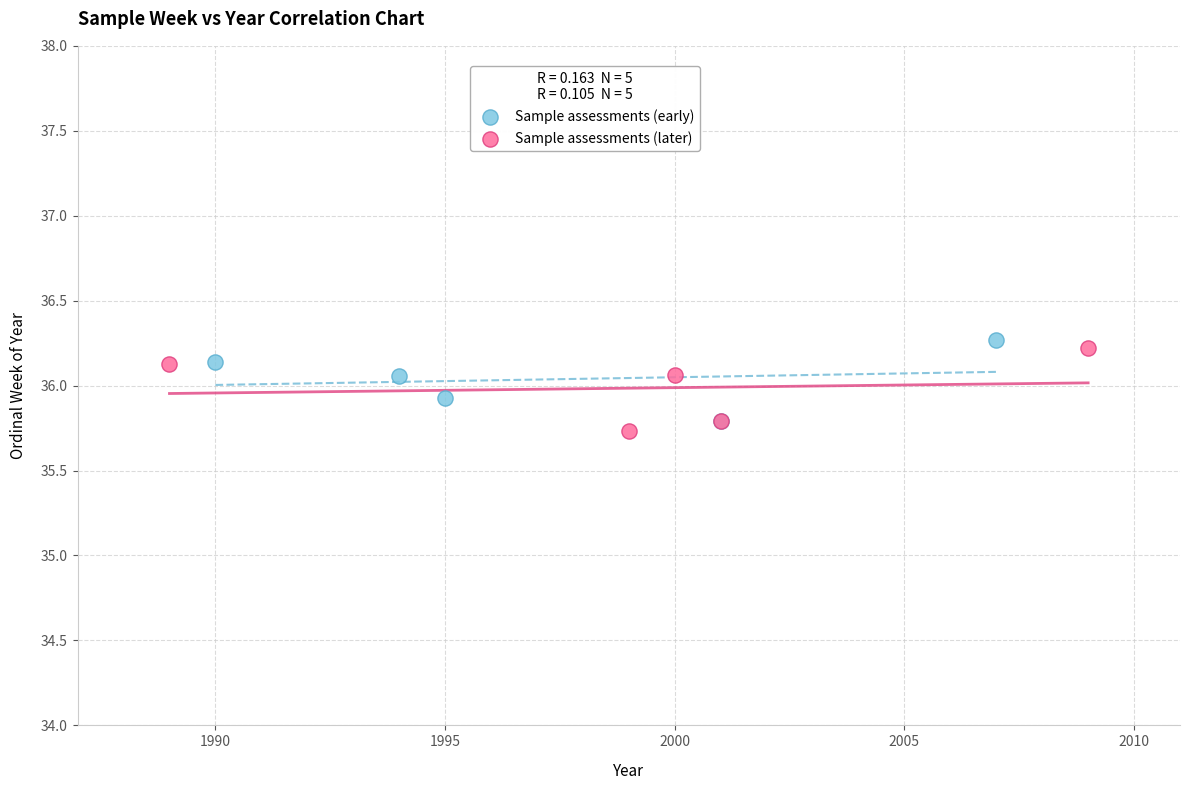

What are all the series names shown in the legend?

Sample assessments (early), Sample assessments (later)